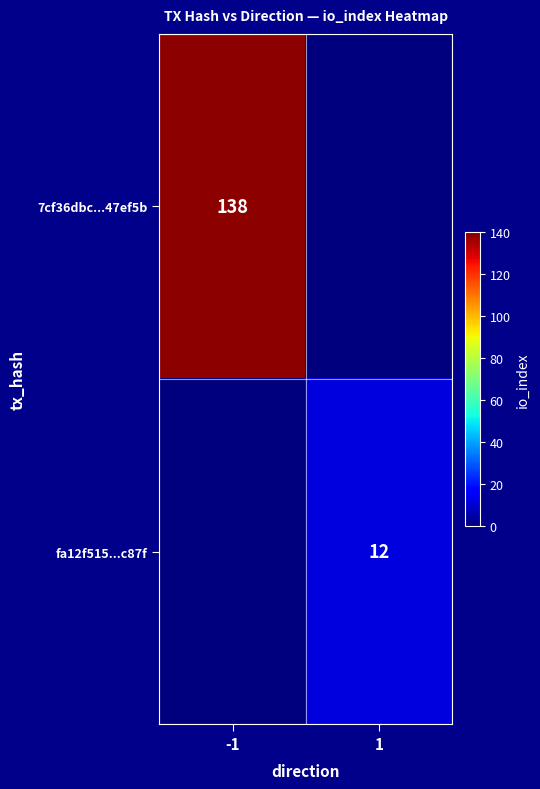

True or false: fa12f515...c87f has a value of 12 at 1.

True